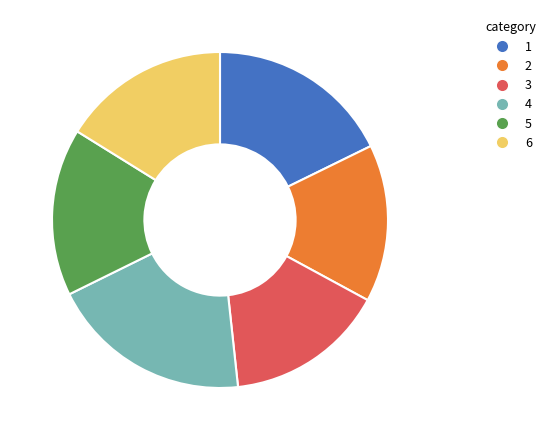

How many slices are in this pie chart?

6